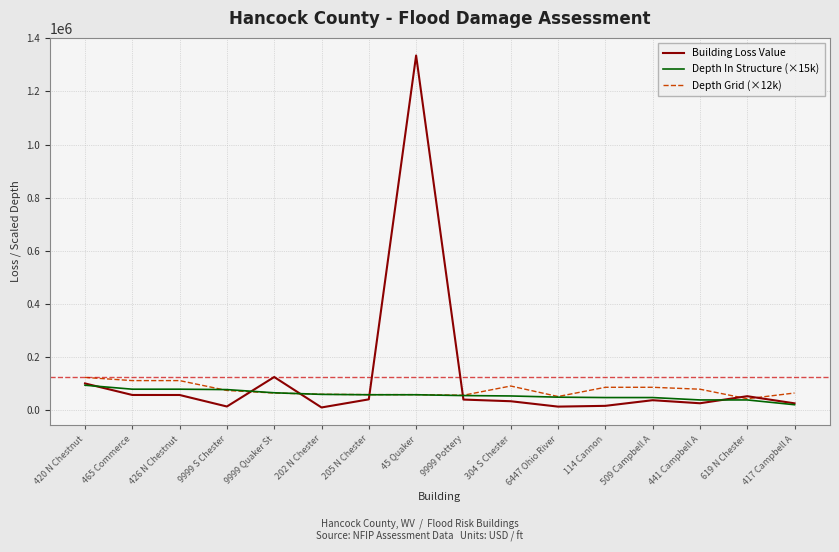

Does the chart display data point markers on the line(s)?

No